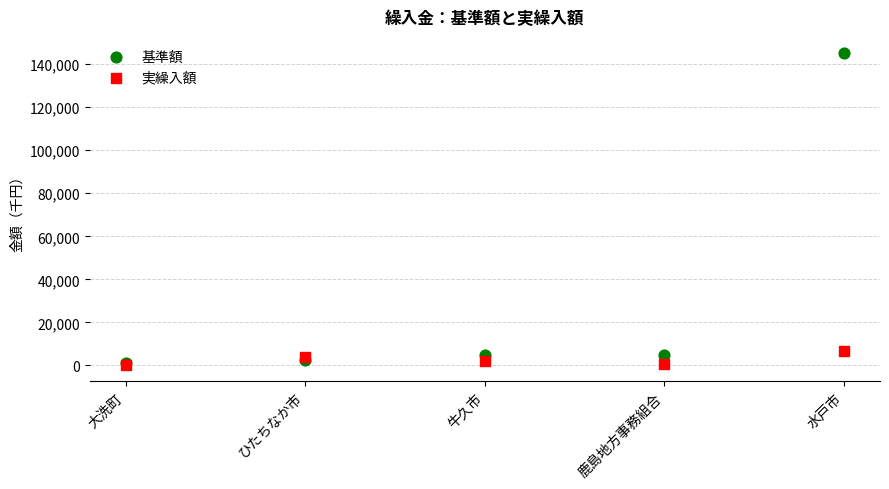

Which series has the largest Y range (max minus min)?

基準額